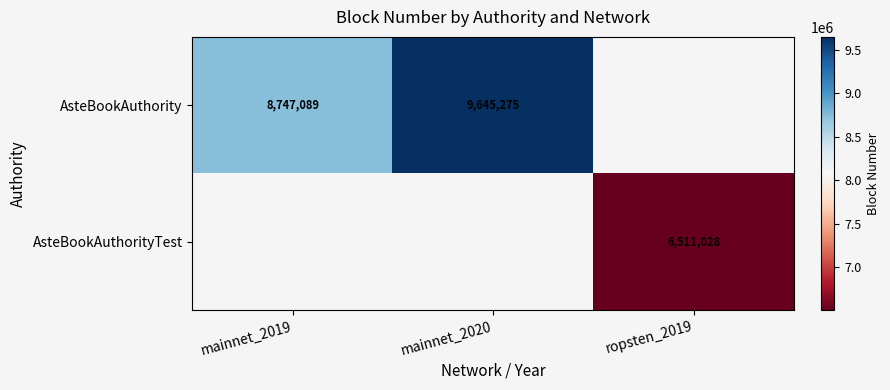

The AsteBookAuthorityTest series shows 4509471 at ropsten_2019. True or false?

False